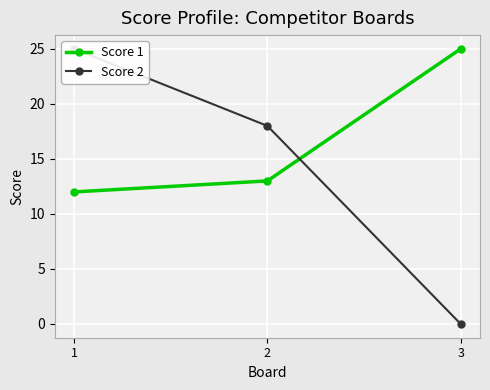

Where does the Score 2 series first go above 18?

1